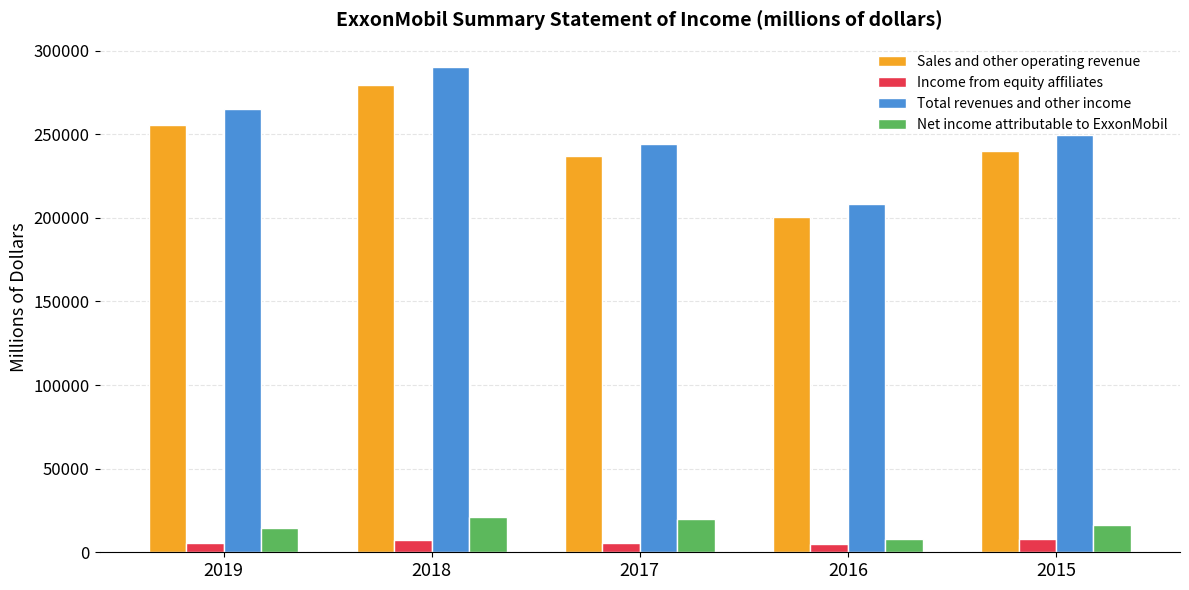

Which series changed the most between 2018 and 2015?

Total revenues and other income